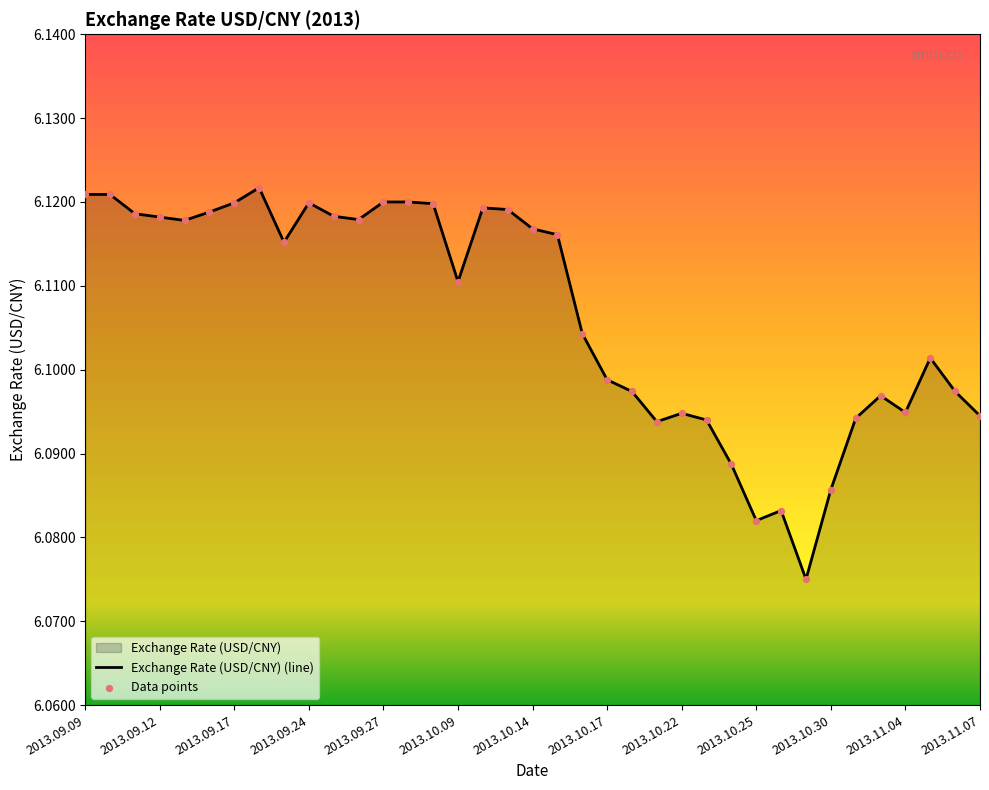

The chart shows a value of 2.0 at 2013.09.27. True or false?

False